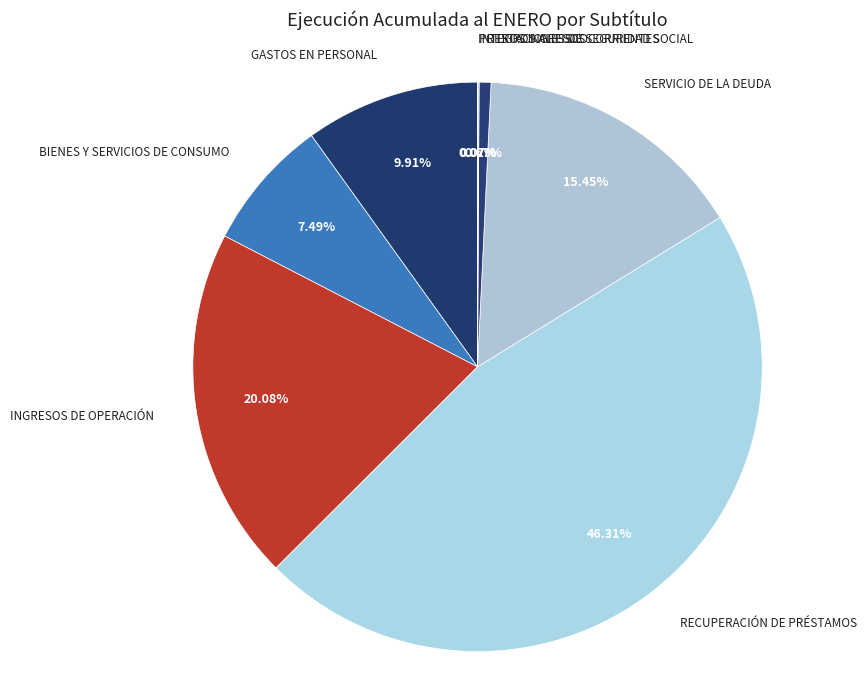

Is the sum of BIENES Y SERVICIOS DE CONSUMO and OTROS INGRESOS CORRIENTES greater than half?

No